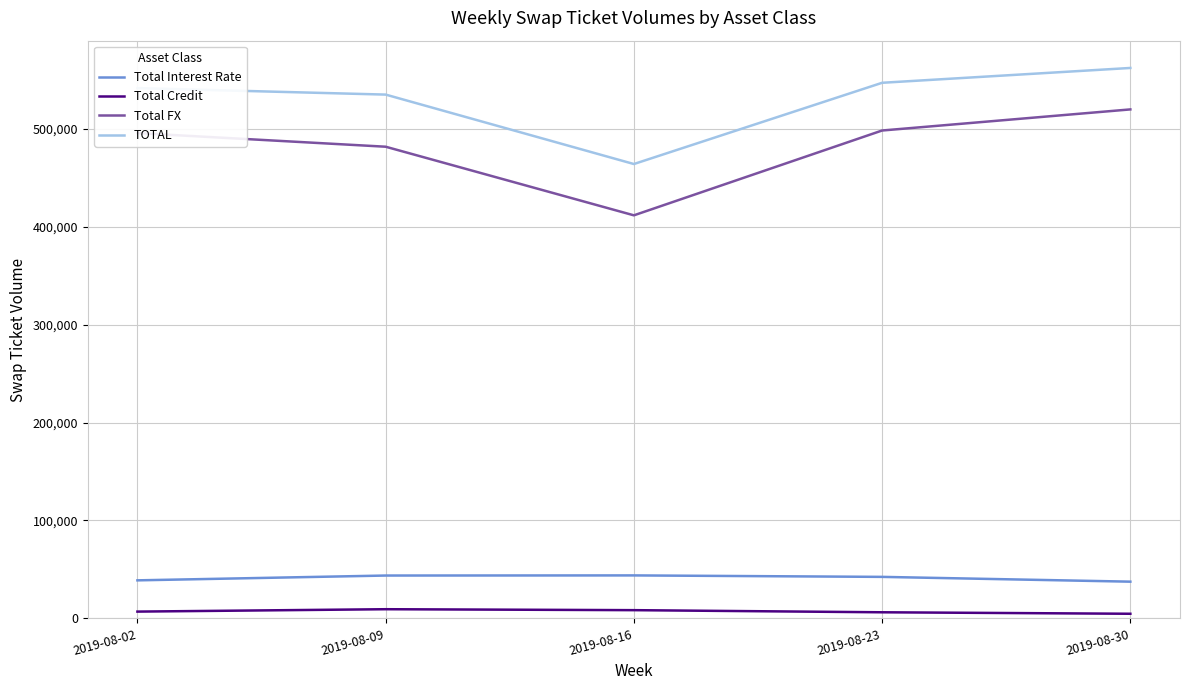

Which category has the lowest value in the TOTAL series?

2019-08-16